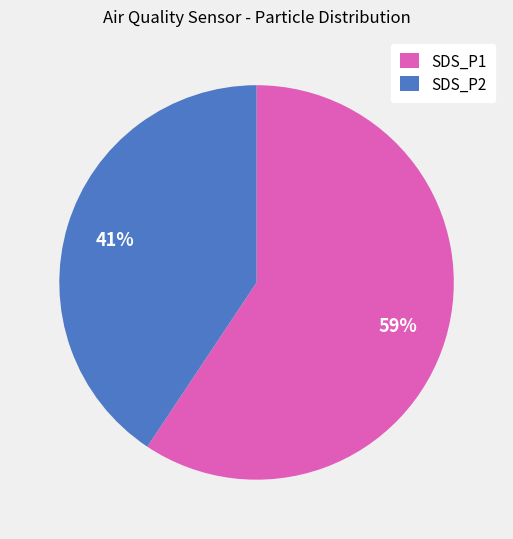

Which category has the smallest portion of the pie?

SDS_P2